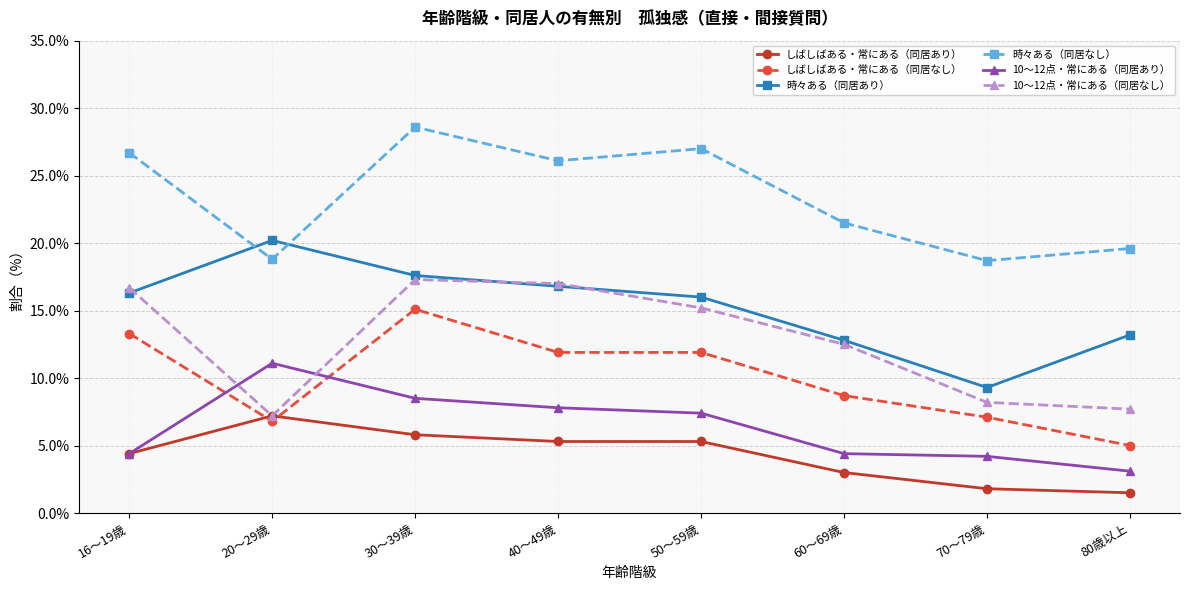

What are all the series names shown in the legend?

しばしばある・常にある（同居あり）, しばしばある・常にある（同居なし）, 時々ある（同居あり）, 時々ある（同居なし）, 10～12点・常にある（同居あり）, 10～12点・常にある（同居なし）